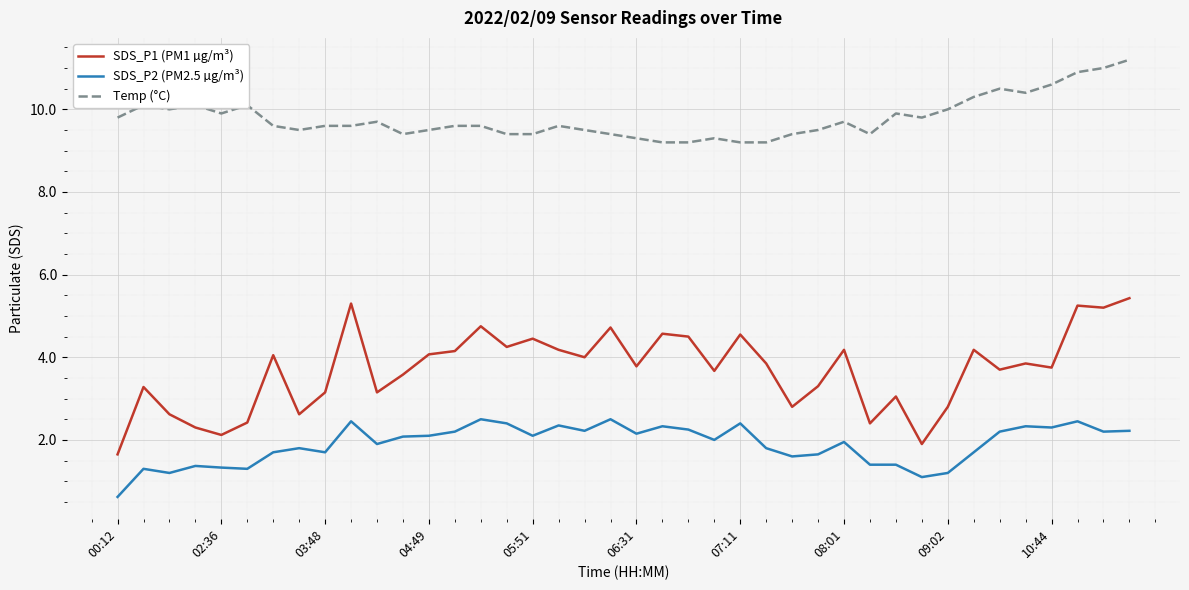

Rank the series by their maximum value, from highest to lowest.

Temp (°C), SDS_P1 (PM1 µg/m³), SDS_P2 (PM2.5 µg/m³)